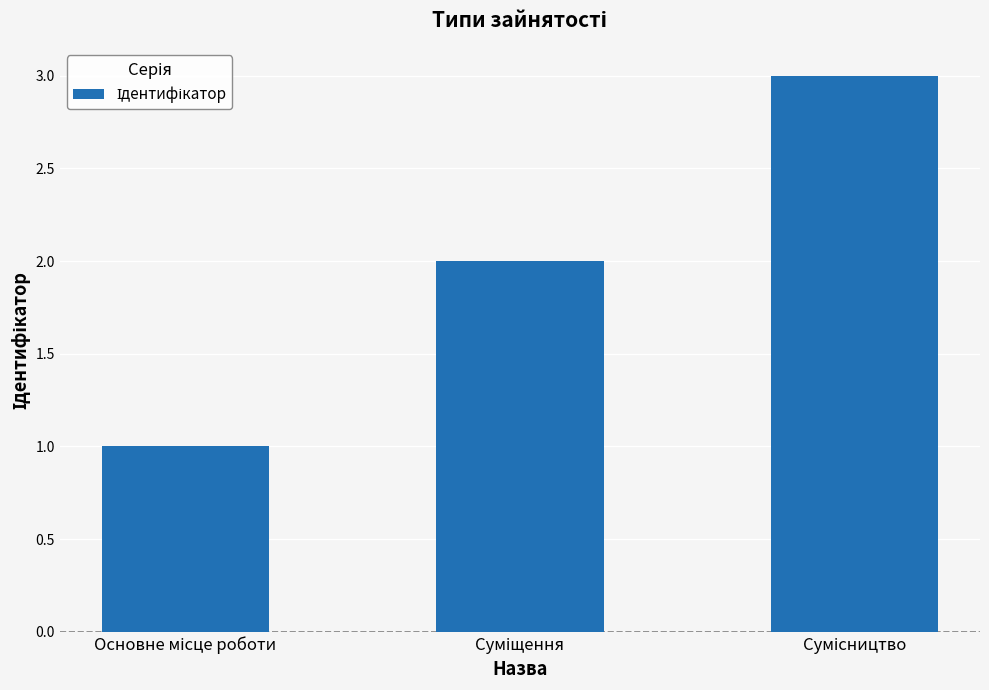

What is the maximum value shown in the chart?

3